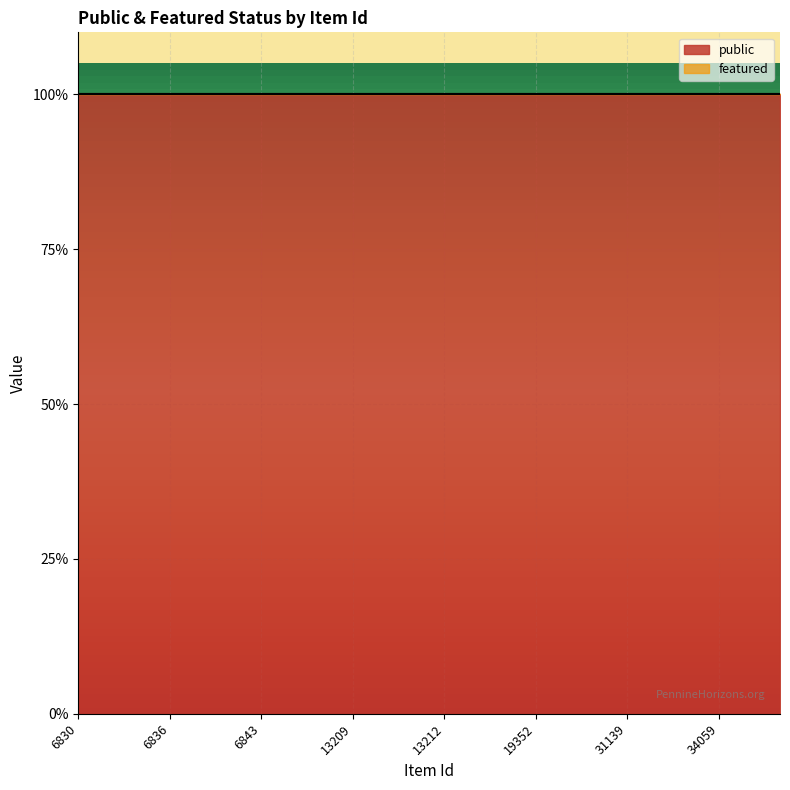

Which category has the lowest value in the public series?

6830